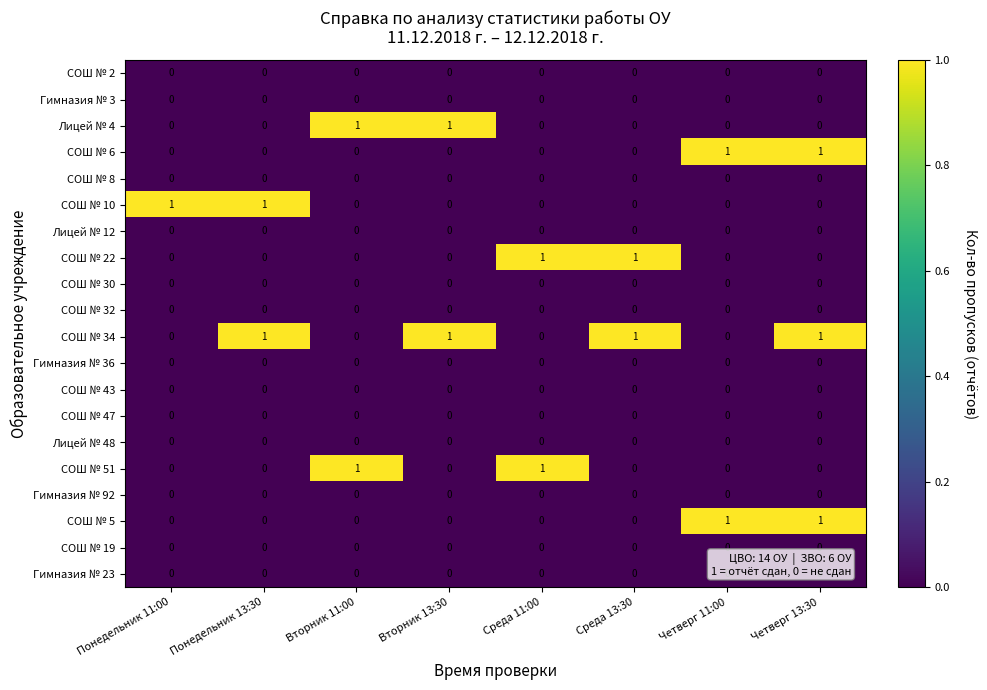

The value of Лицей № 48 at Понедельник 13:30 is 0. True or false?

True